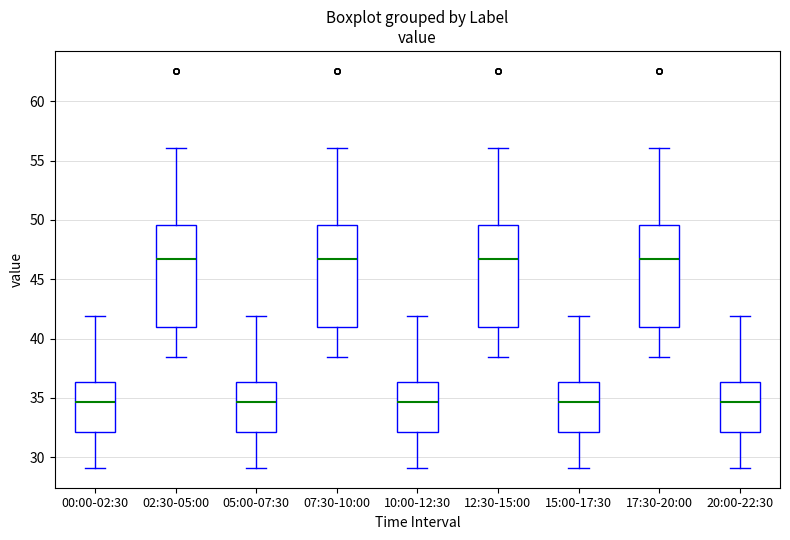

Reading left to right, read every box against the y-axis: the position of its median line, the range the box covers, and the ends of its whiskers. The values are not printed on the chart, so give them approximately, as read against the axis.

00:00-02:30: median 34.5, box 32.0 to 36.5, whiskers 29.0 to 42.0
02:30-05:00: median 46.5, box 41.0 to 49.5, whiskers 38.5 to 56.0
05:00-07:30: median 34.5, box 32.0 to 36.5, whiskers 29.0 to 42.0
07:30-10:00: median 46.5, box 41.0 to 49.5, whiskers 38.5 to 56.0
10:00-12:30: median 34.5, box 32.0 to 36.5, whiskers 29.0 to 42.0
12:30-15:00: median 46.5, box 41.0 to 49.5, whiskers 38.5 to 56.0
15:00-17:30: median 34.5, box 32.0 to 36.5, whiskers 29.0 to 42.0
17:30-20:00: median 46.5, box 41.0 to 49.5, whiskers 38.5 to 56.0
20:00-22:30: median 34.5, box 32.0 to 36.5, whiskers 29.0 to 42.0